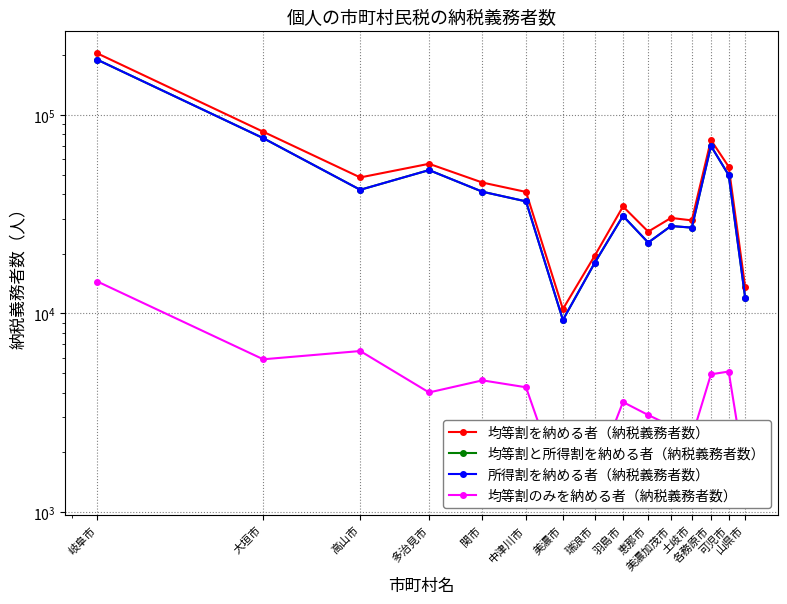

What position from the left is 可児市?

14